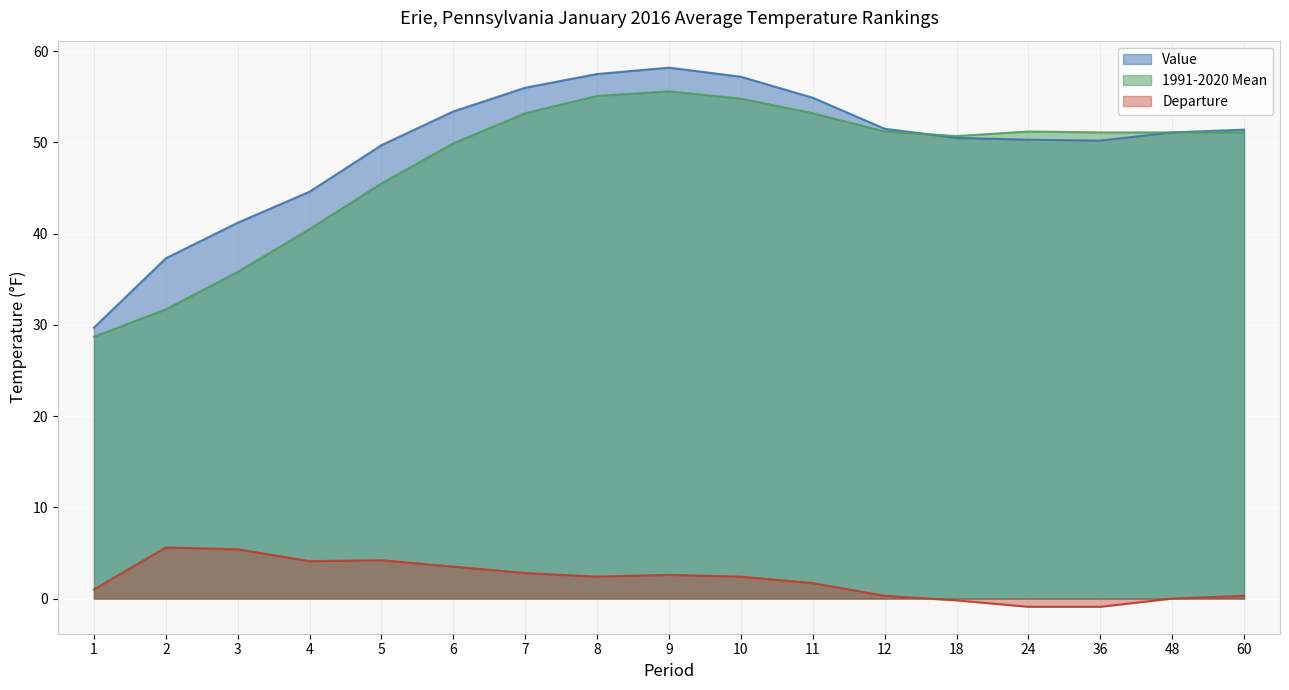

In 1991-2020 Mean, how many points are higher than both neighbors (excluding endpoints)?

2